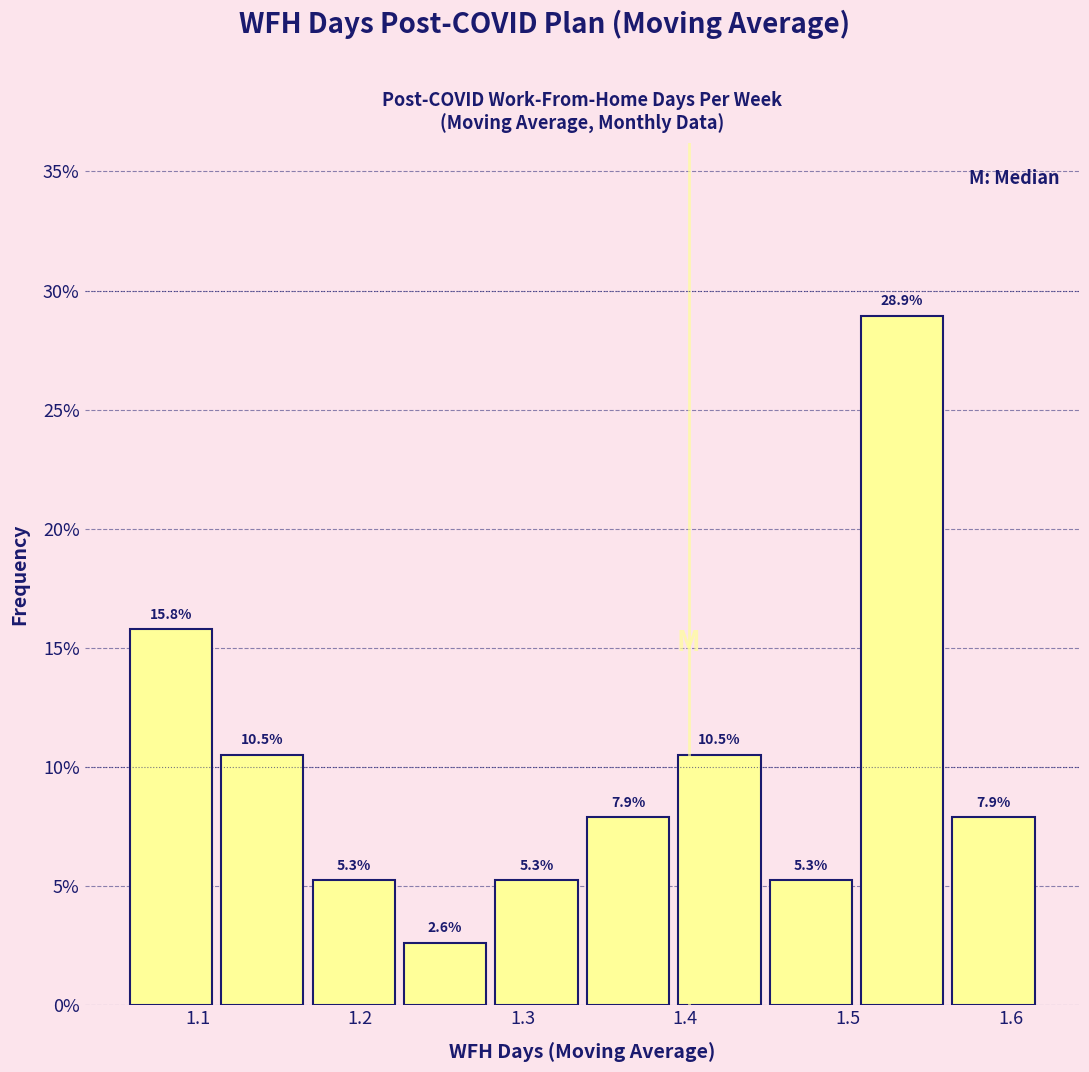

What is the height of the bar covering 1.34 to 1.39 on the x-axis? The bar edges are not printed on the chart, so give them approximately, as read against the axis.

7.9